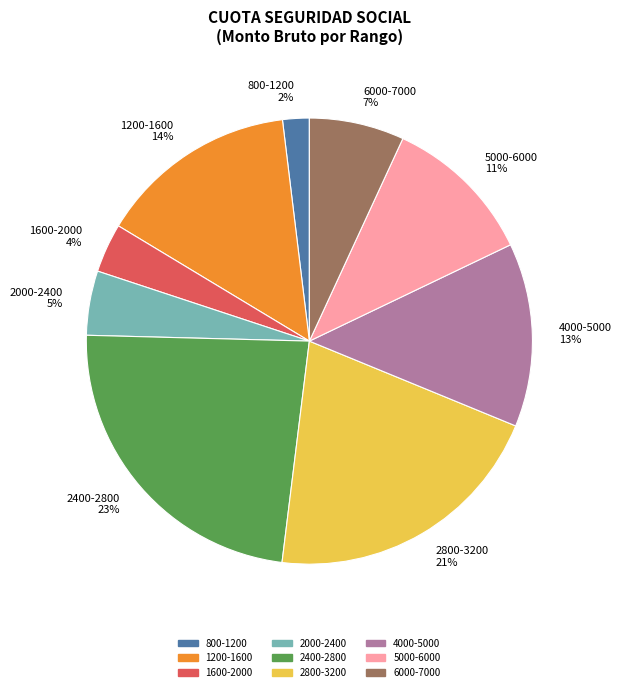

Count the number of slices in the pie.

9